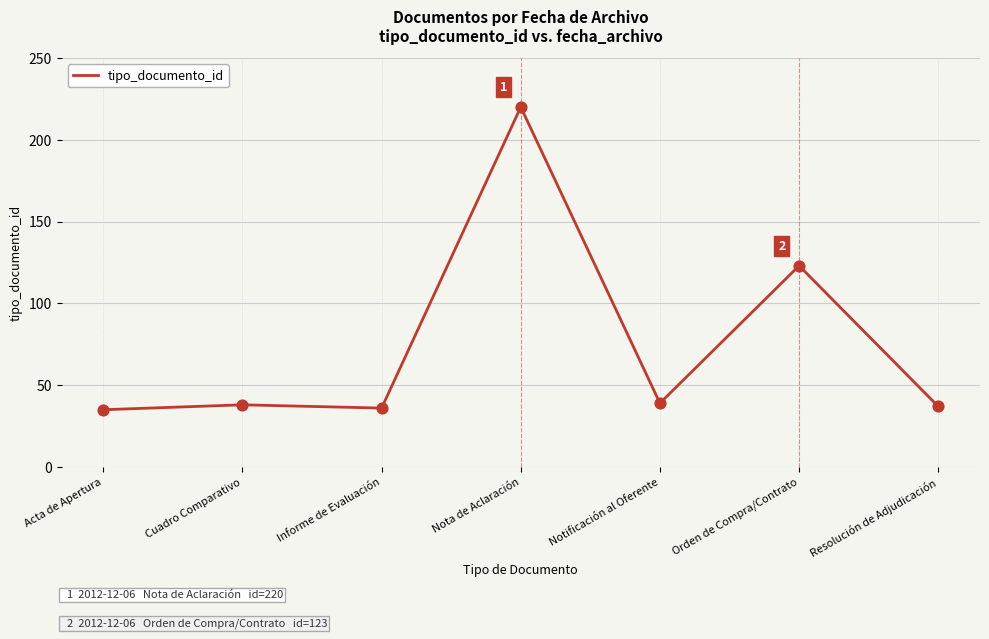

What is the ratio of the value at Orden de Compra/Contrato to the value at Informe de Evaluación?

3.4